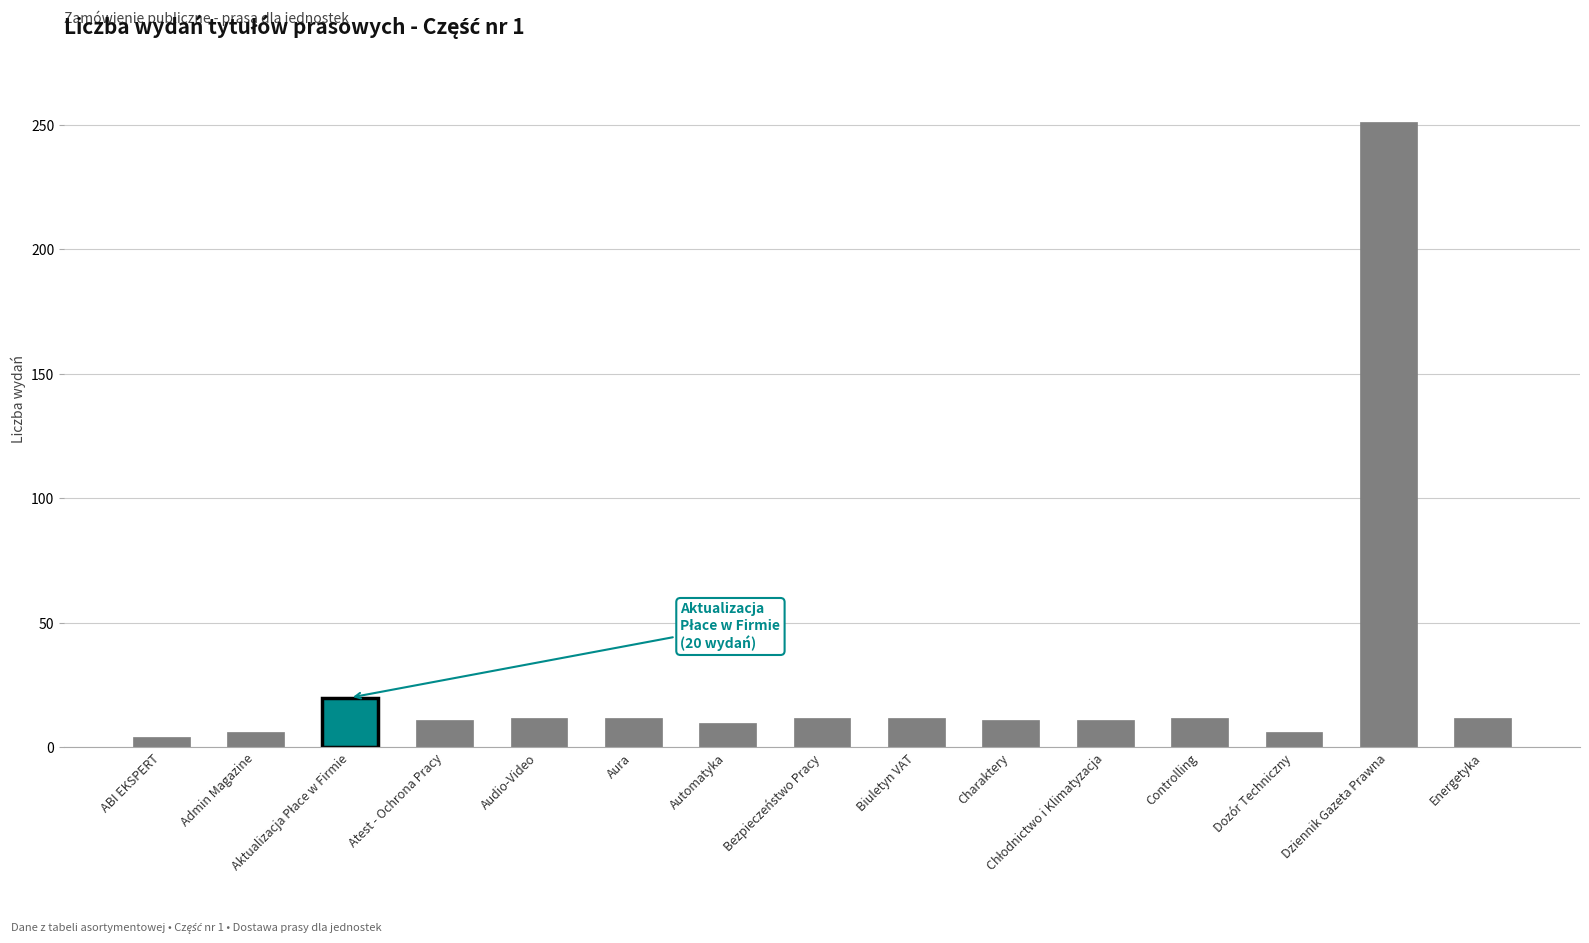

Reading left to right, extract all data points from this chart.

4	6	20	11	12	12	10	12	12	11	11	12	6	251	12